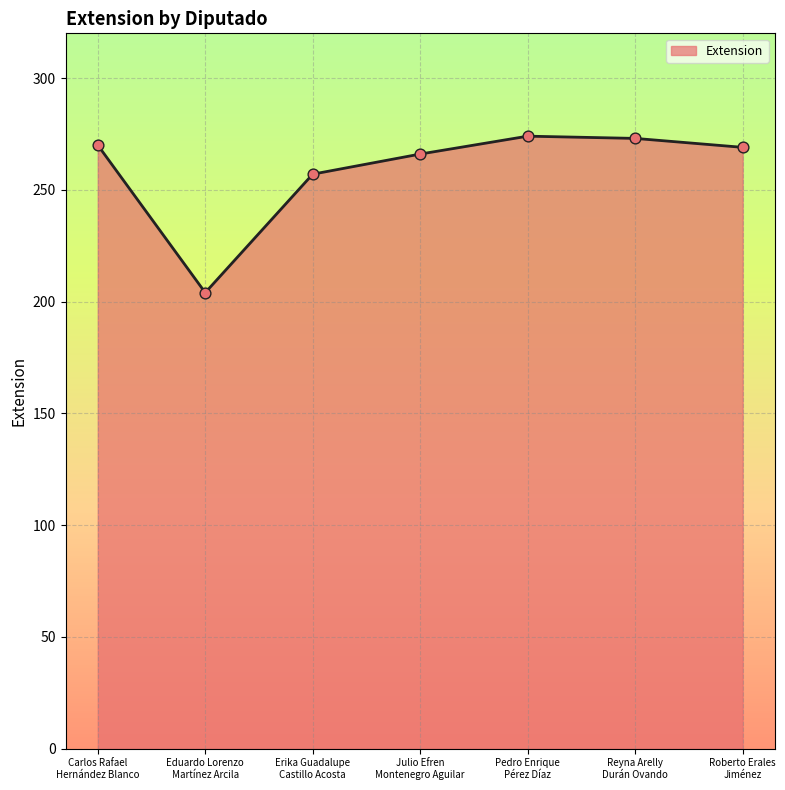

What is the change in value from Erika Guadalupe
Castillo Acosta to Roberto Erales
Jiménez?

+12